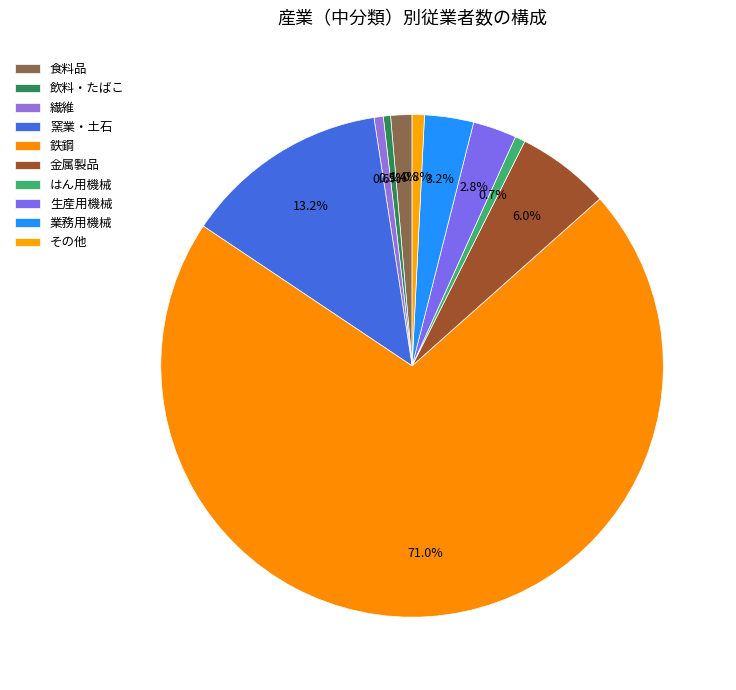

How many segments does this pie chart have?

10